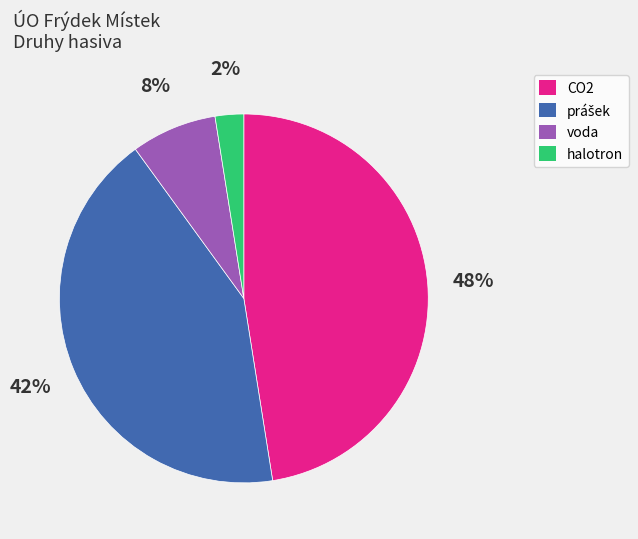

Is there any slice that represents more than half of the pie?

No